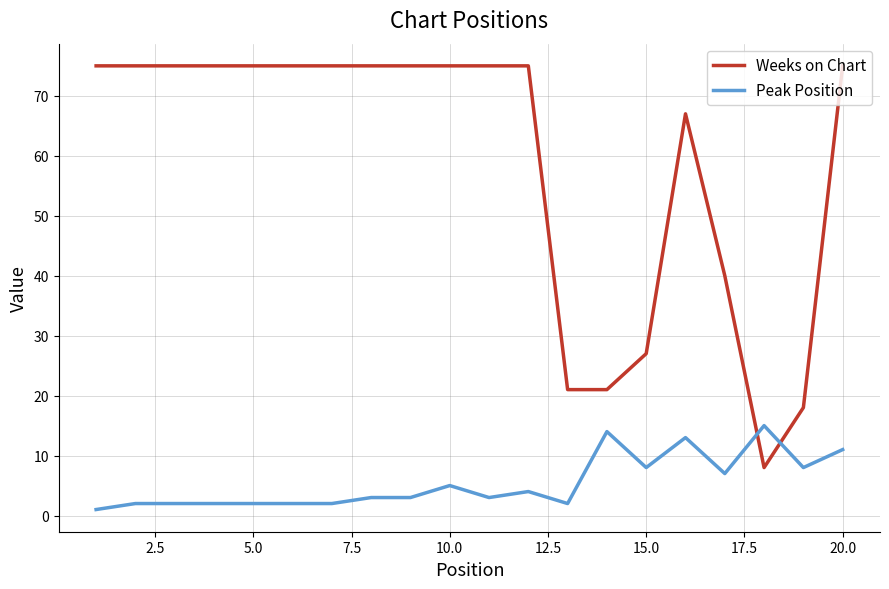

Which series has the largest total across all categories?

Weeks on Chart